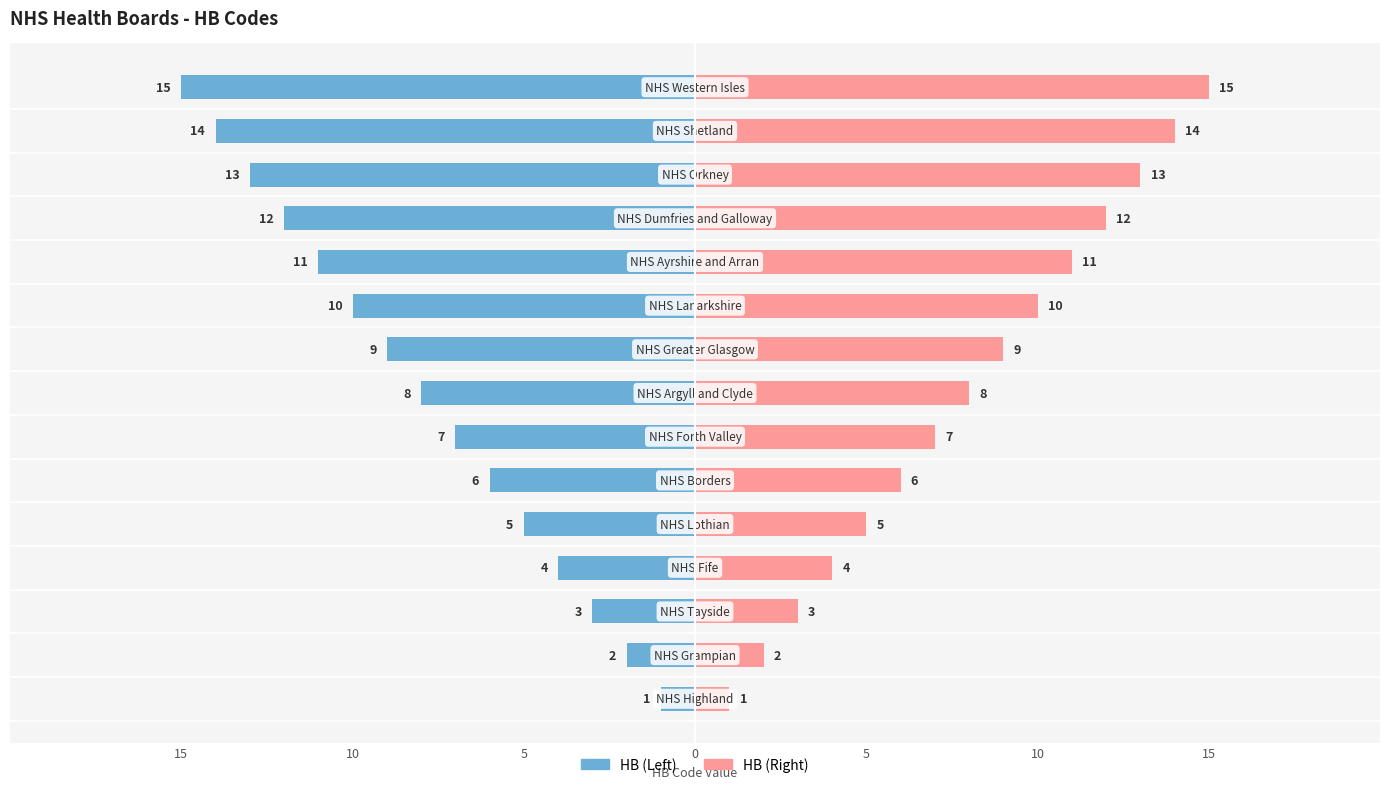

What is the value of the HB (Left) bar at the 2nd from the left?

-2